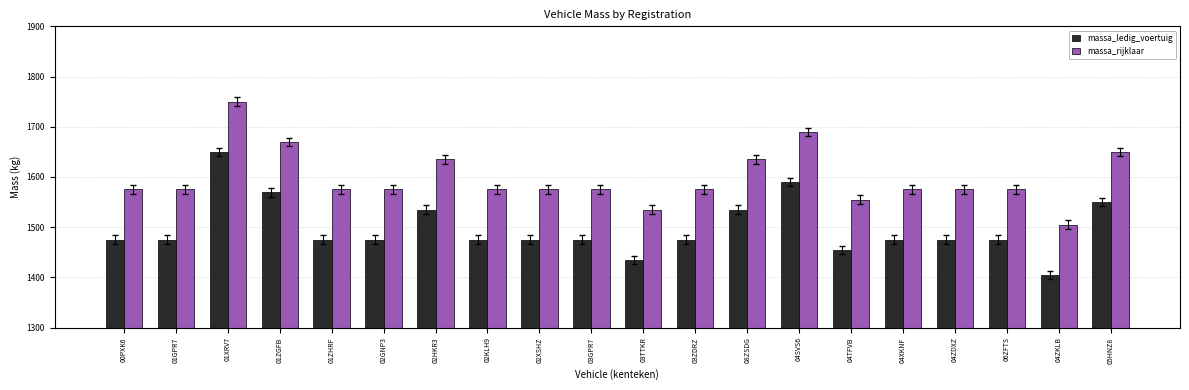

How many groups of bars are there?

20